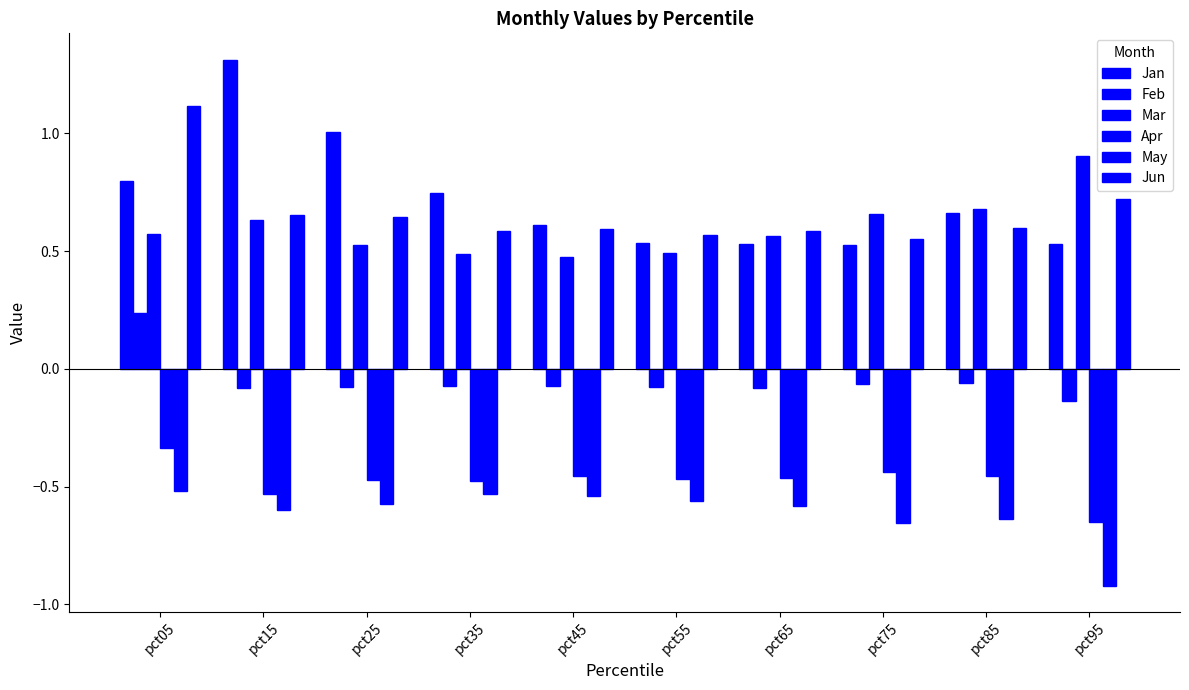

Which series has the largest total across all categories?

Jan